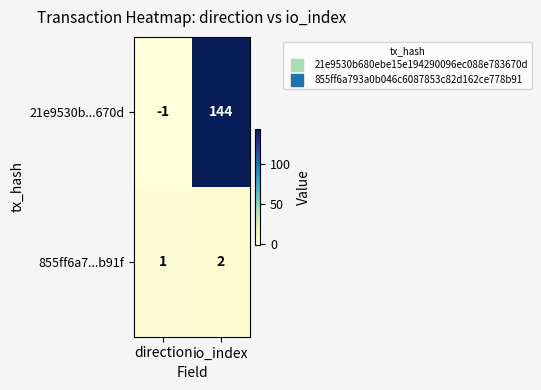

Which label corresponds to the smallest value in the chart?

direction